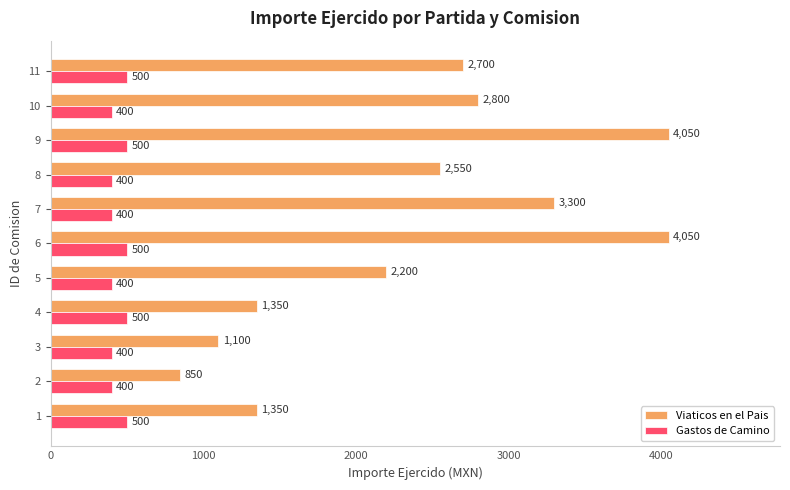

How many data points does each series have?

11